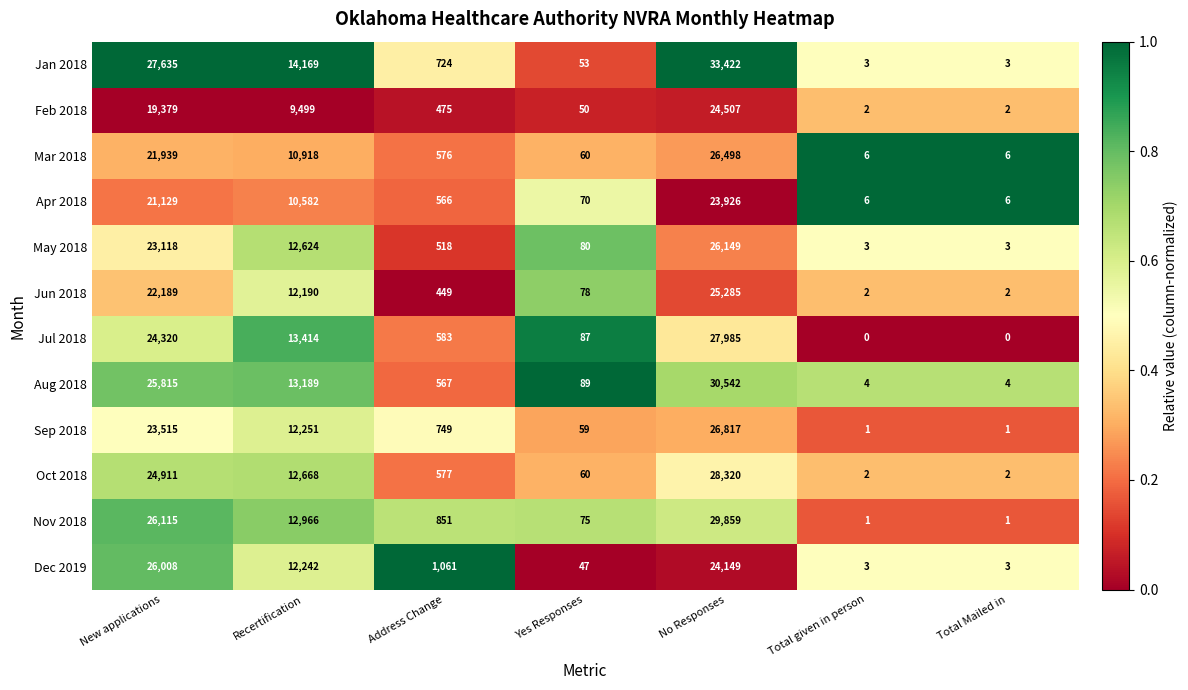

What is the sum of all Jul 2018 values?

66389